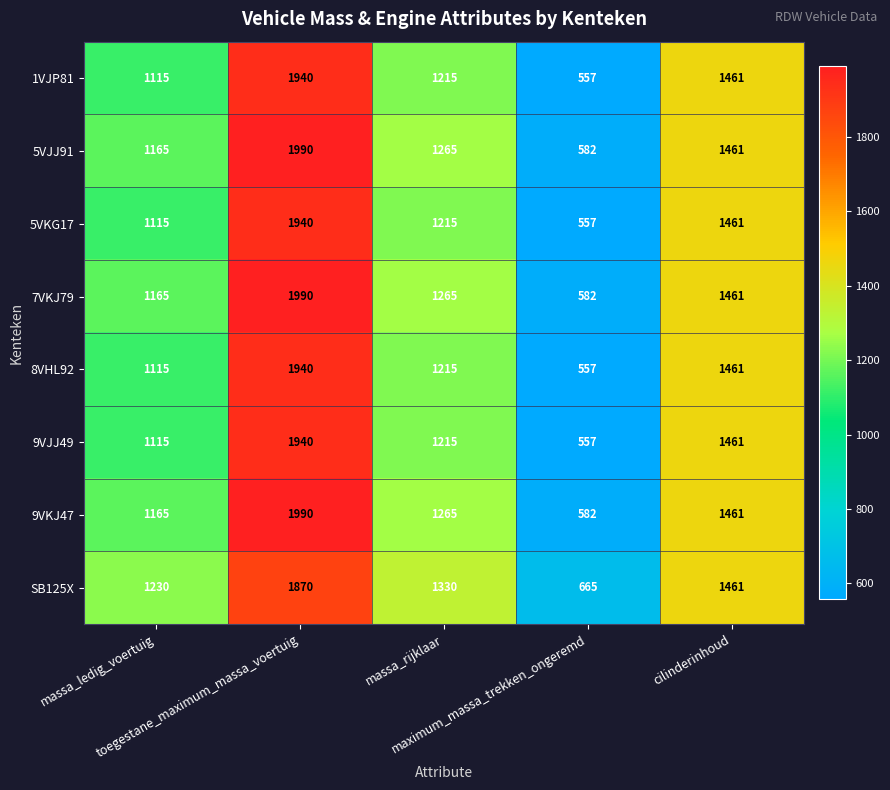

What is the greatest value displayed?

1990